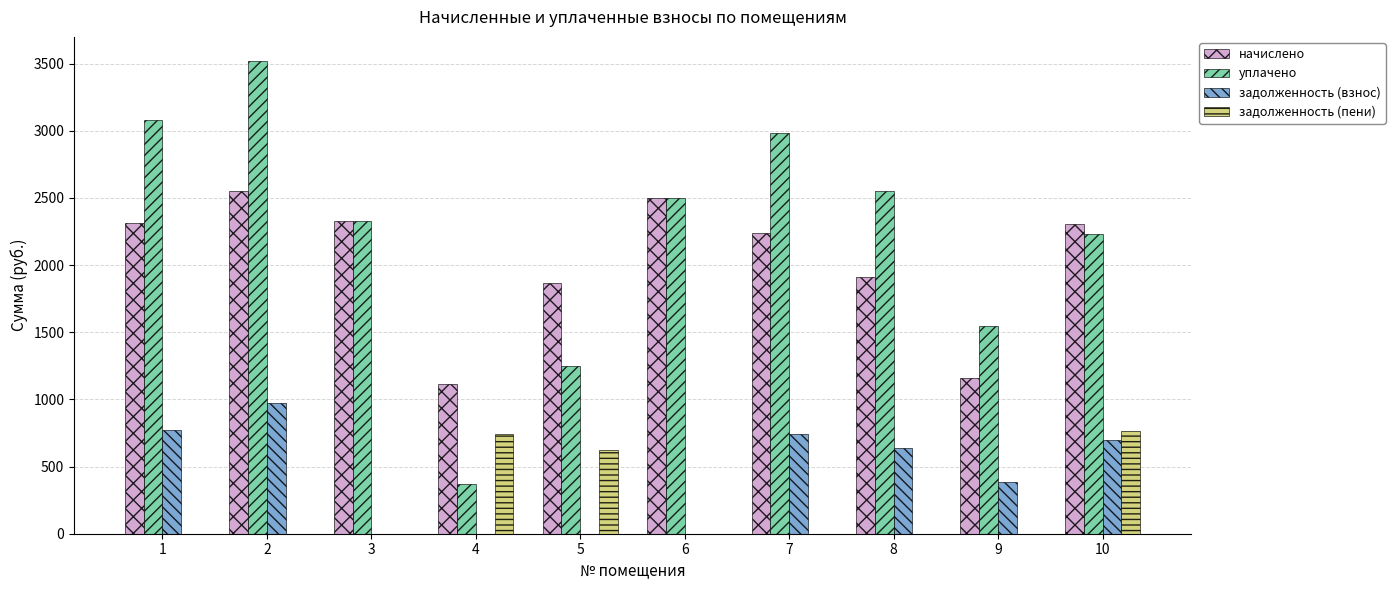

Which series has the largest total across all categories?

уплачено